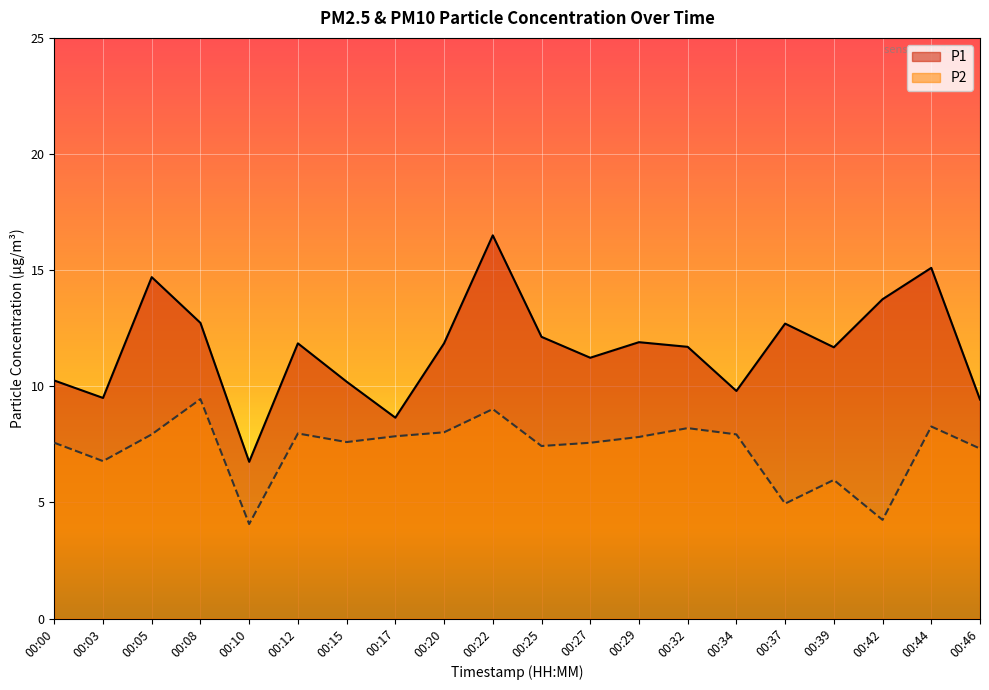

At which category does the chart reach its peak across all series?

00:22